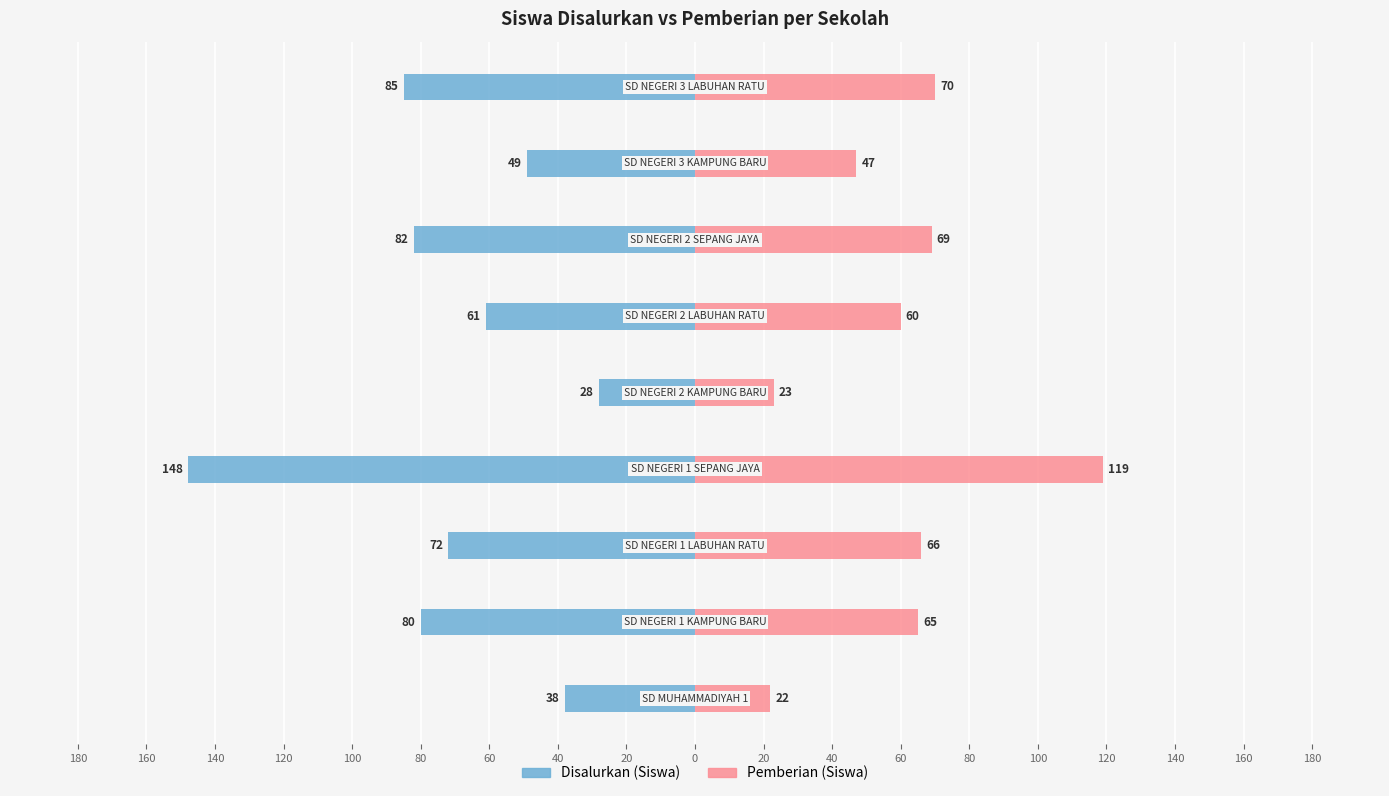

The value of Disalurkan (Siswa) at 160 is -20. True or false?

False